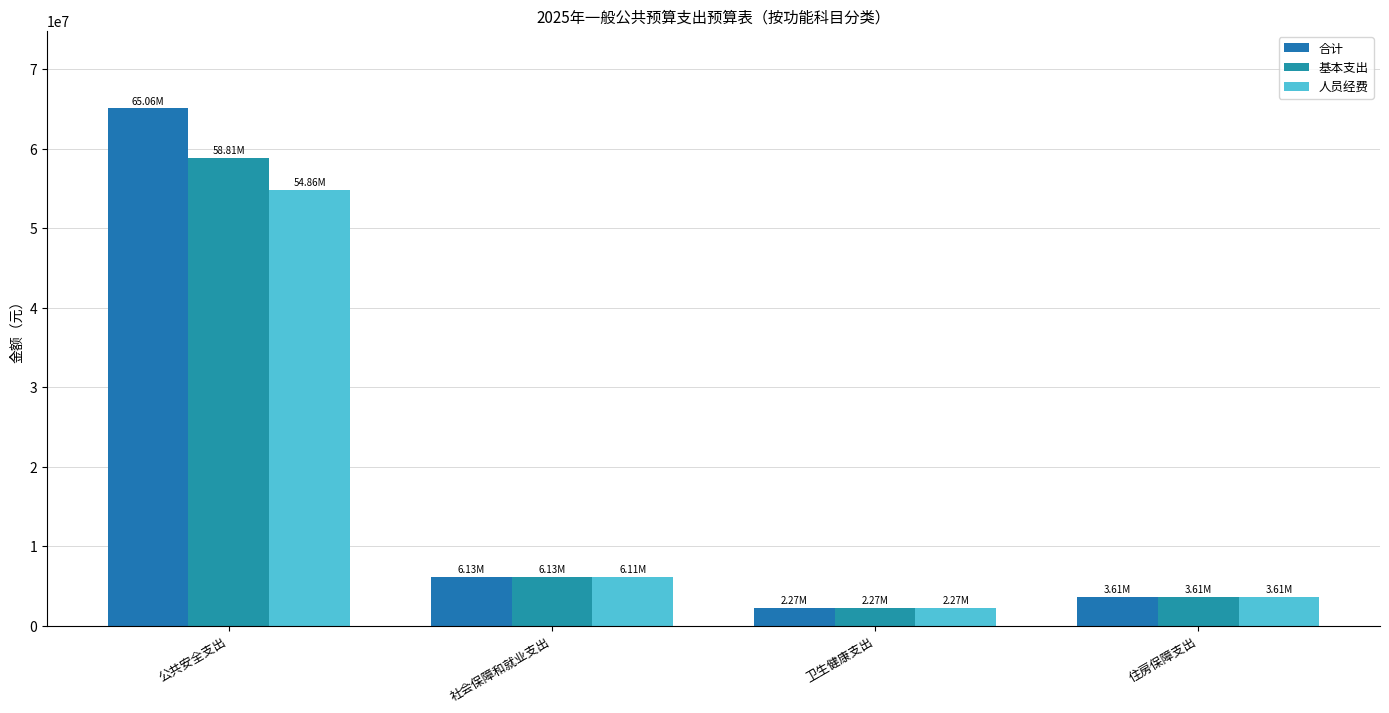

At which category is the sum across all series the highest?

公共安全支出